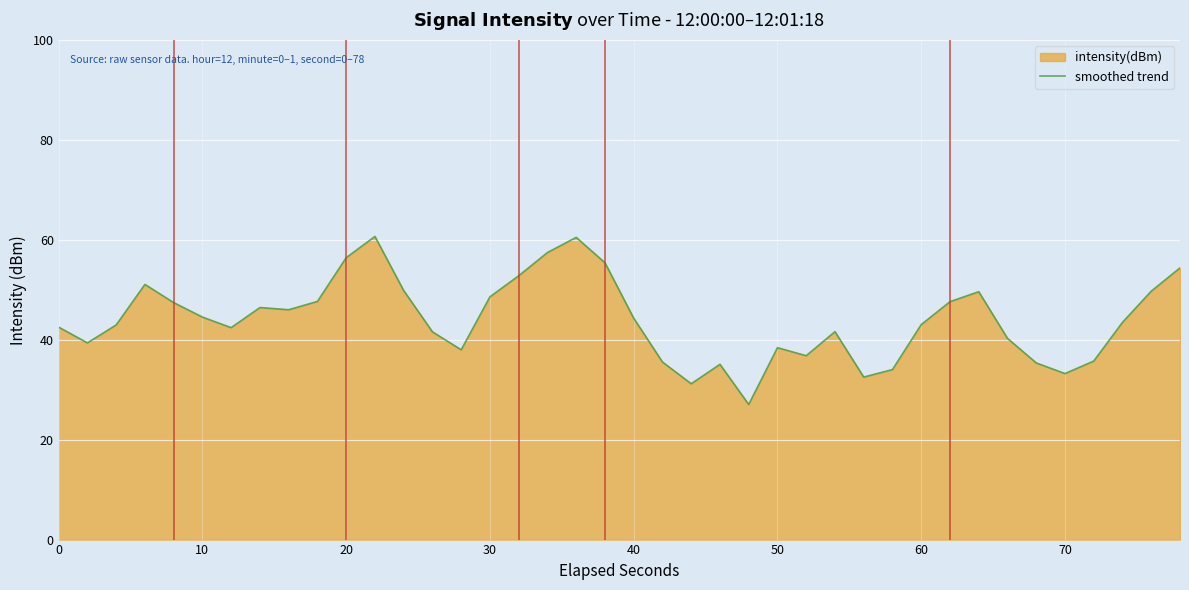

What is the minimum value shown in the chart?

27.0